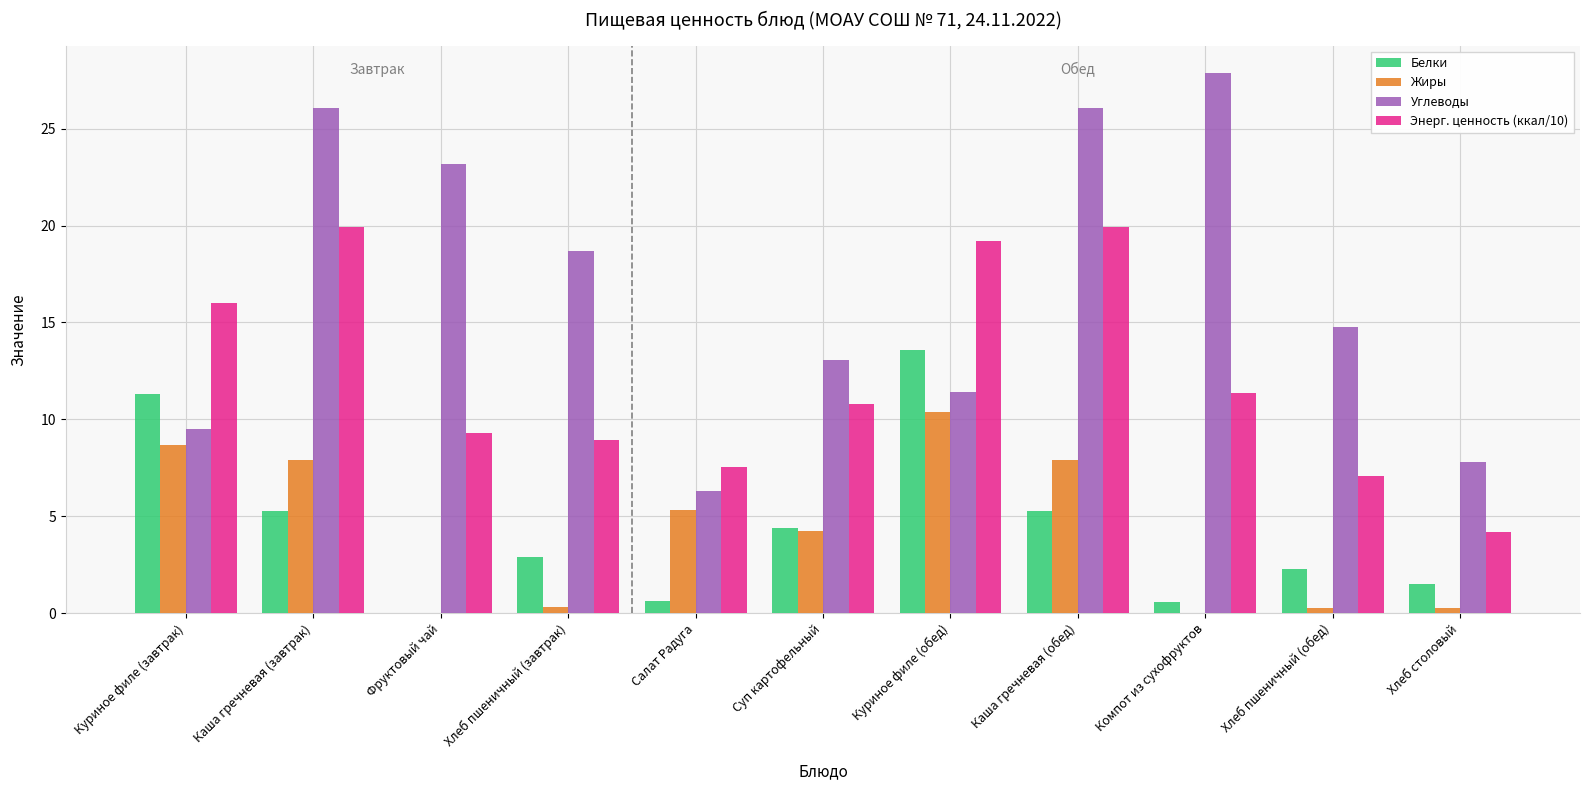

What is the sum of all Энерг. ценность (ккал/10) values?

134.2